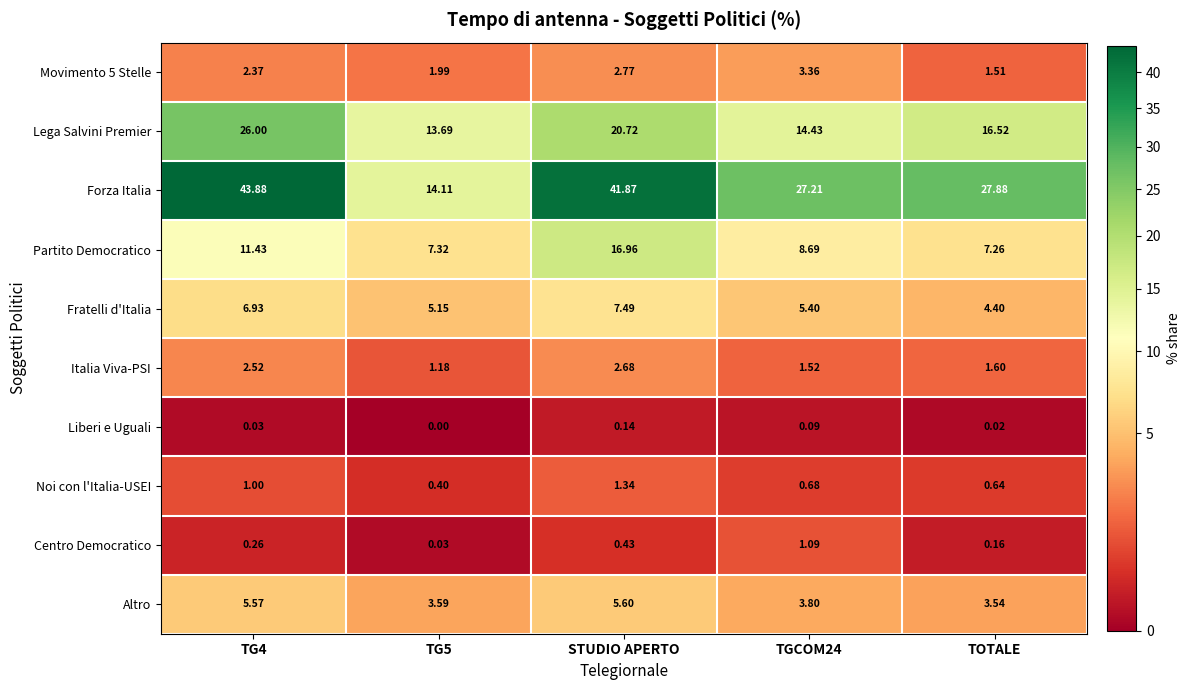

At which category is the sum across all series the highest?

STUDIO APERTO